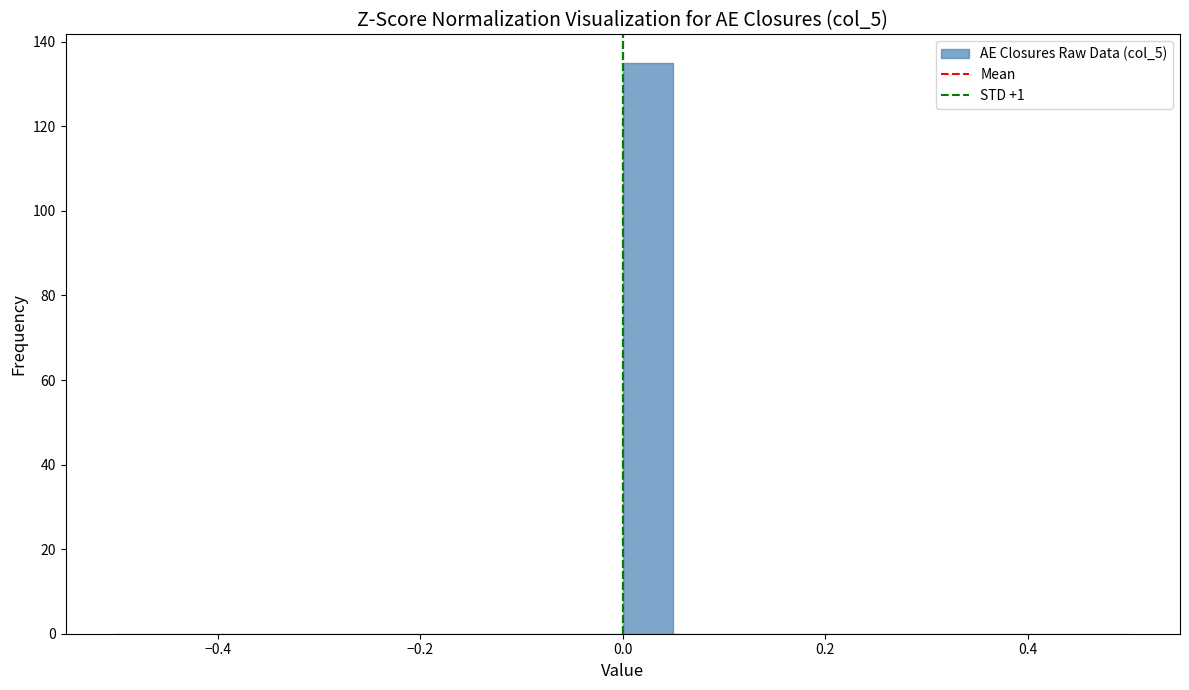

Read against the x-axis, roughly where is the centre of the tallest bar?

0.02